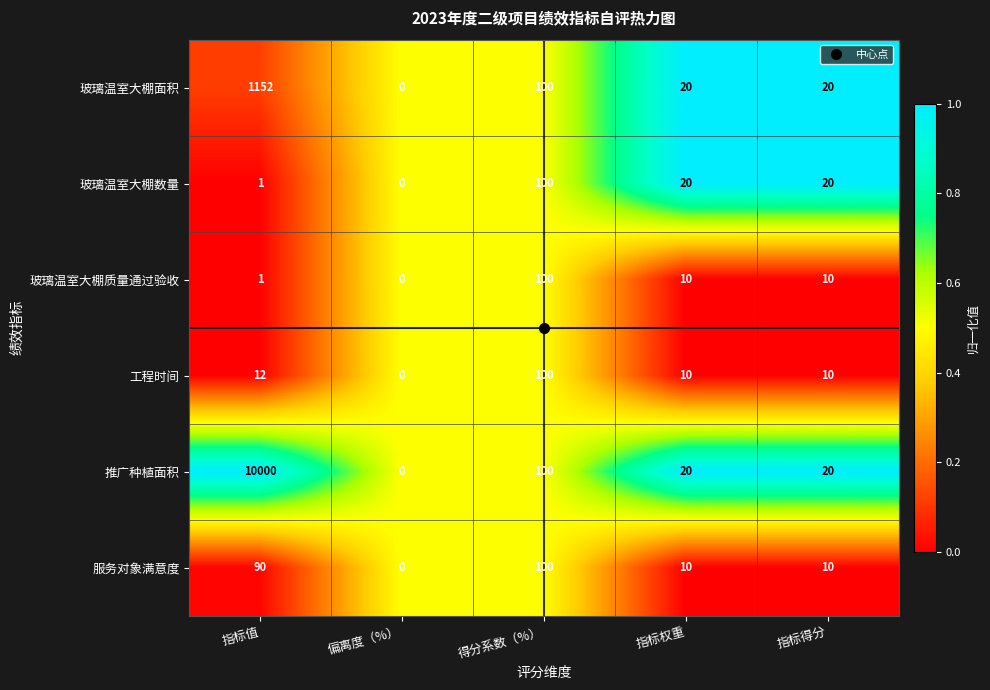

Which category has the highest value in the 玻璃温室大棚面积 series?

指标值